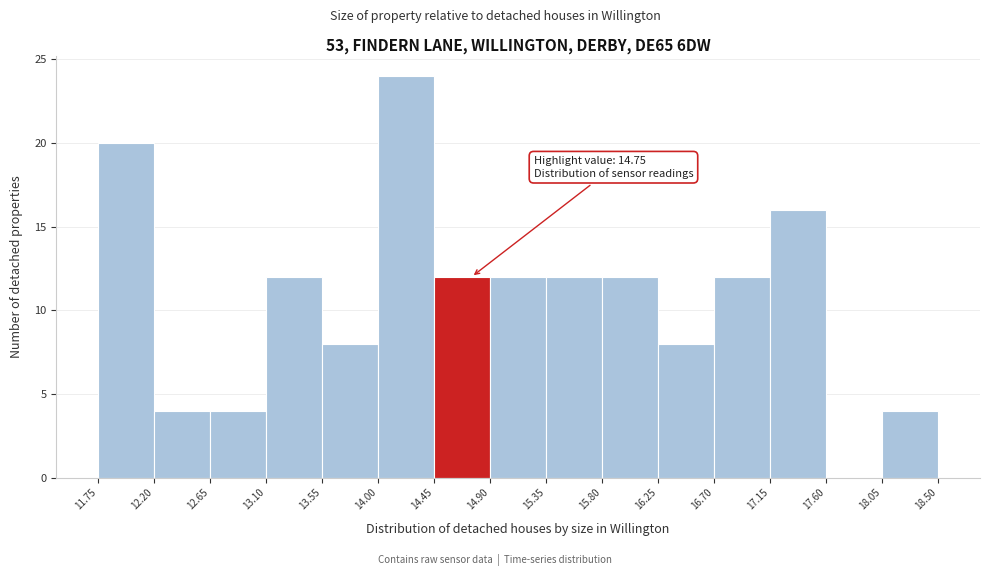

Over which range of the x-axis is the bar tallest?

14.00 to 14.45